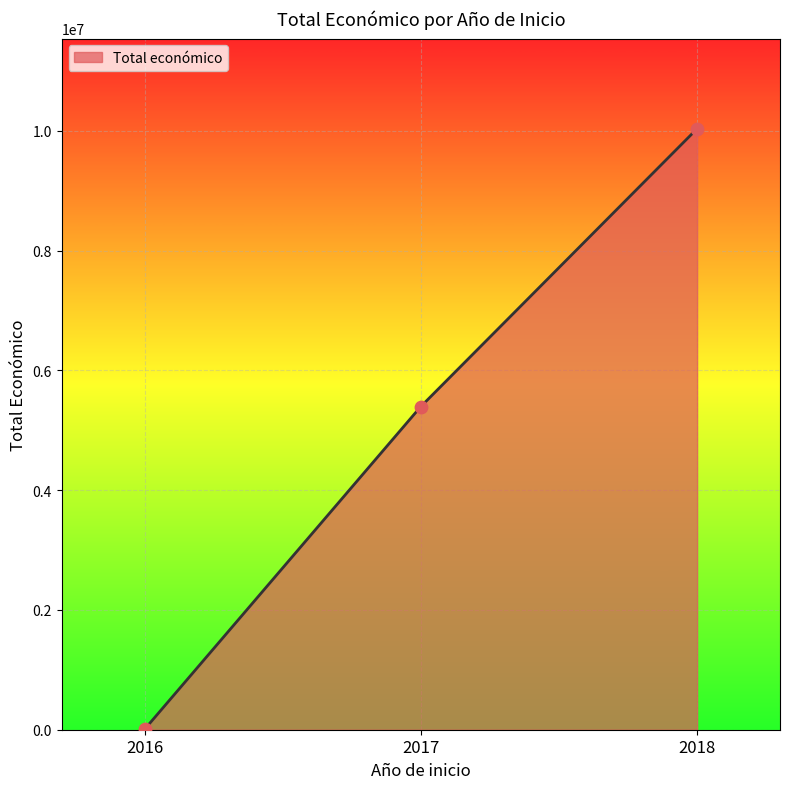

What is the ratio of the value at 2018 to the value at 2017?

1.9